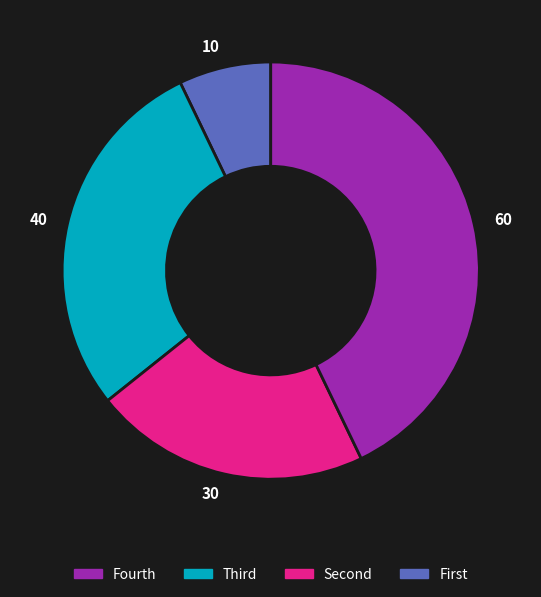

Does any single category account for the majority?

No